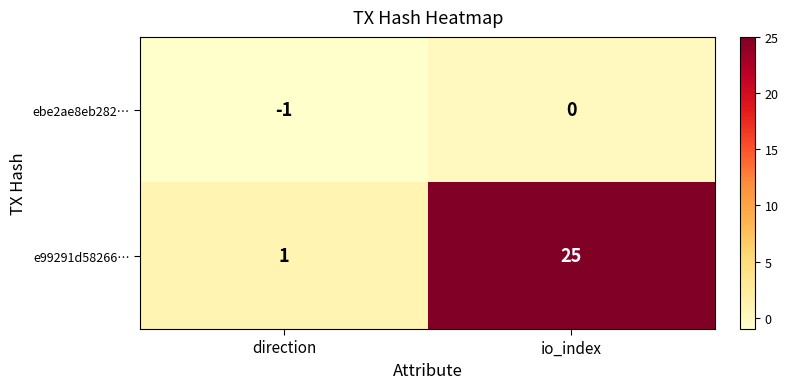

What is the average value of the e99291d58266… series?

13